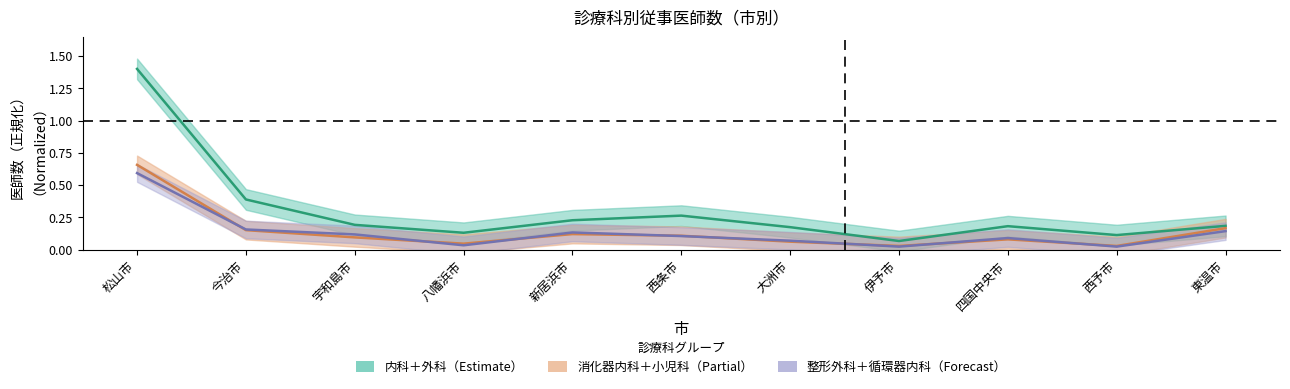

Reading left to right, extract all data points from this chart.

内科: 松山市=1.4	今治市=0.4	宇和島市=0.2	八幡浜市=0.1	新居浜市=0.2	西条市=0.3	大洲市=0.2	伊予市=0.1	四国中央市=0.2	西予市=0.1	東温市=0.2
外科: 松山市=0.6	今治市=0.2	宇和島市=0.1	八幡浜市=0.0	新居浜市=0.1	西条市=0.1	大洲市=0.1	伊予市=0.0	四国中央市=0.1	西予市=0.0	東温市=0.1
消化器内科: 松山市=0.7	今治市=0.2	宇和島市=0.1	八幡浜市=0.0	新居浜市=0.1	西条市=0.1	大洲市=0.1	伊予市=0.0	四国中央市=0.1	西予市=0.0	東温市=0.2